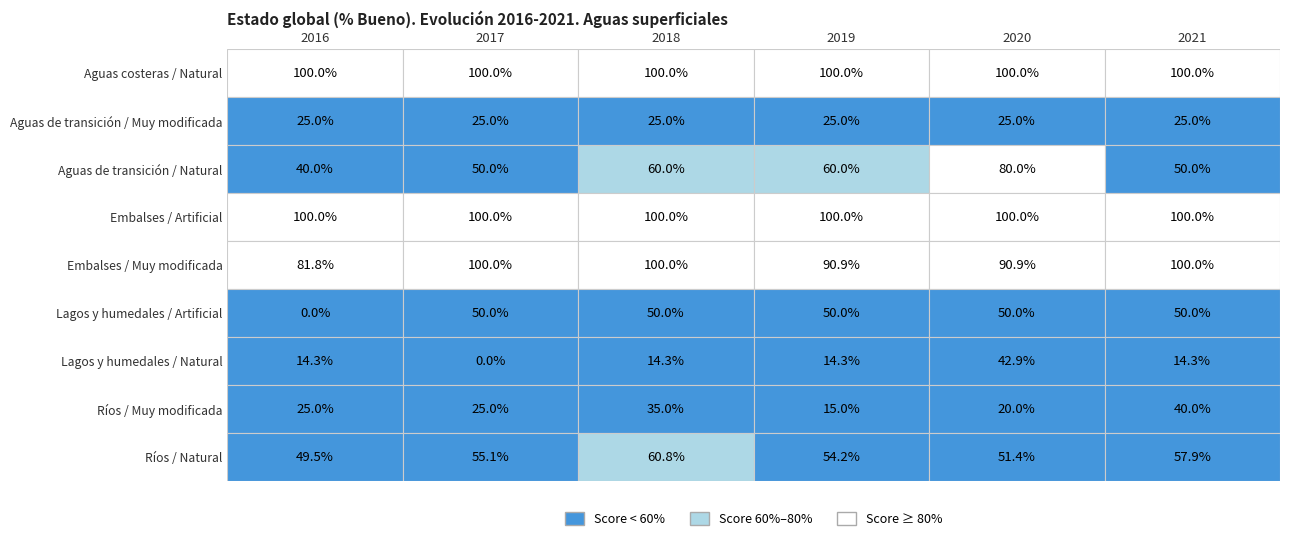

At which category does the chart reach its peak across all series?

2016